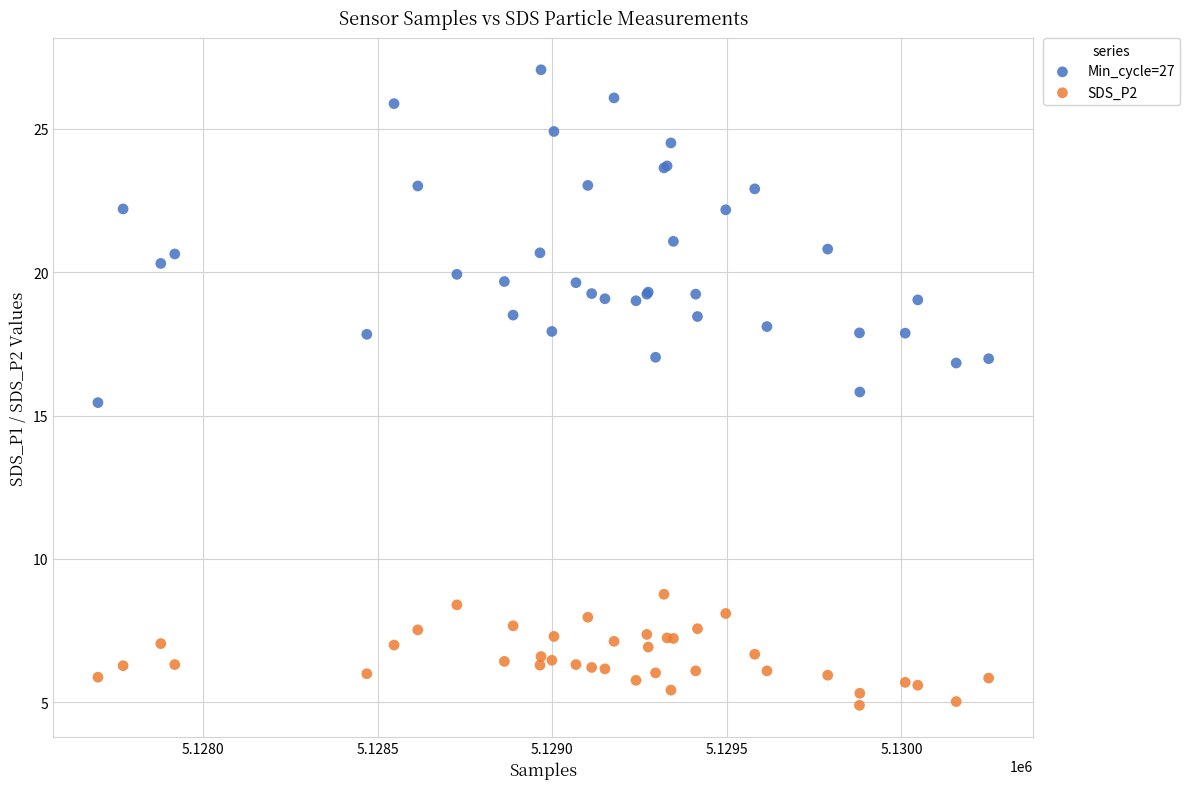

Which series reaches the maximum Y coordinate?

Min_cycle=27